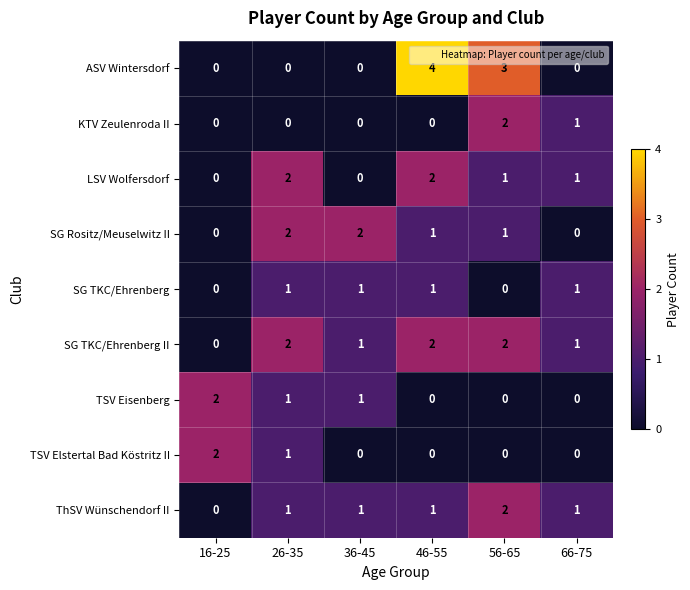

At which category does the chart reach its peak across all series?

46-55